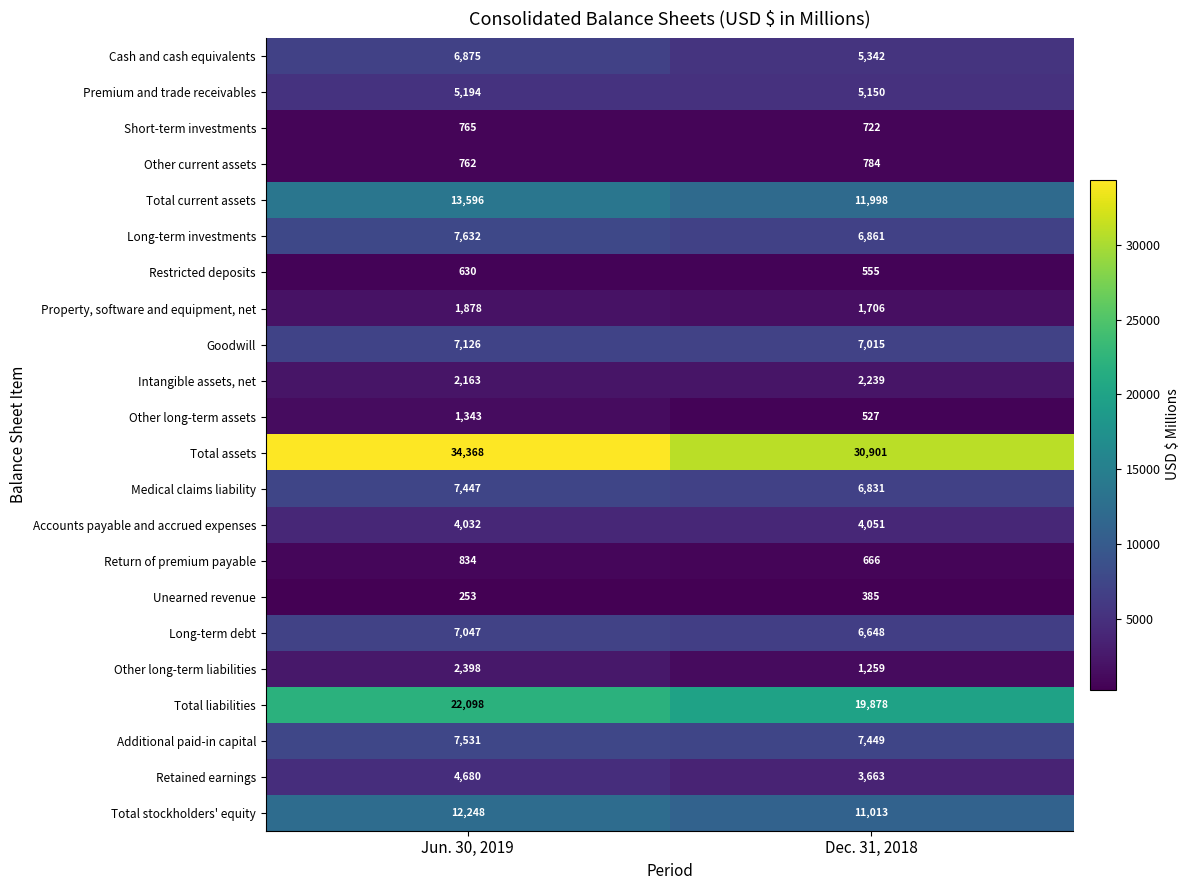

At how many categories does at least one series exceed 13114?

2